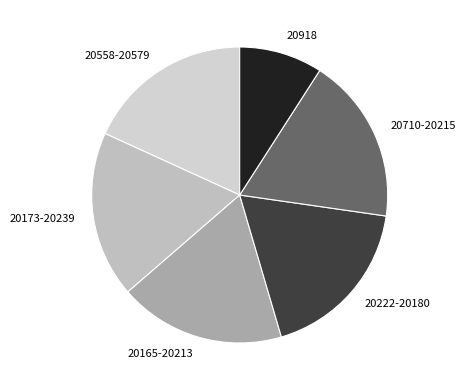

True or false: 20558-20579 accounts for 32% of the total.

False